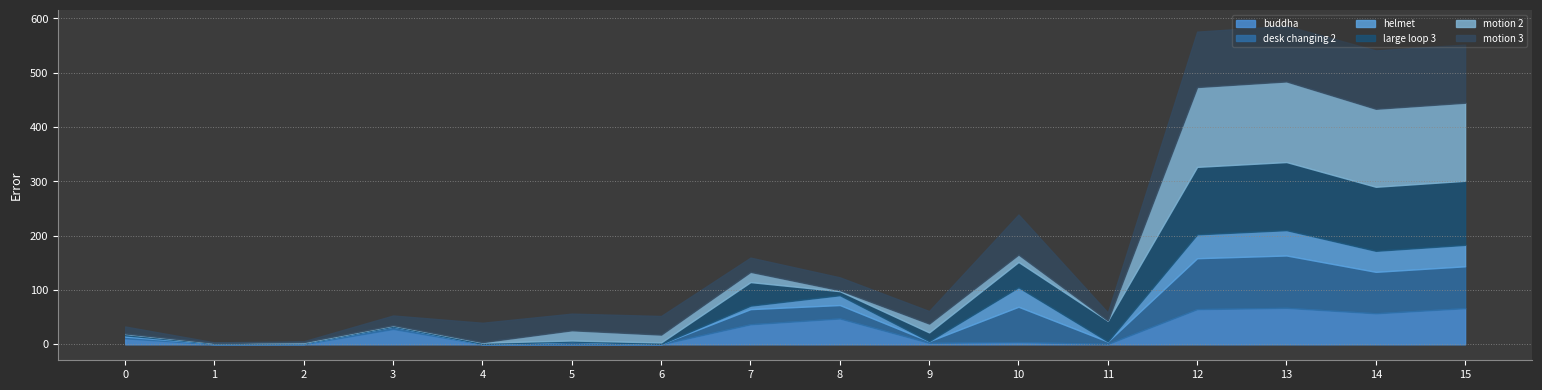

How many times do buddha and helmet cross each other?

4